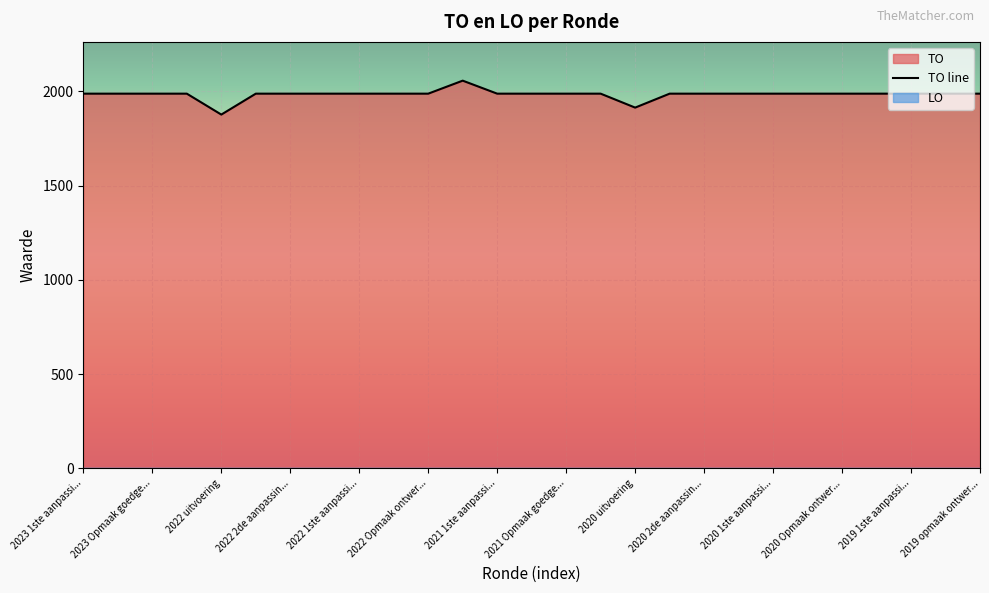

What is the minimum value for TO line?

1877